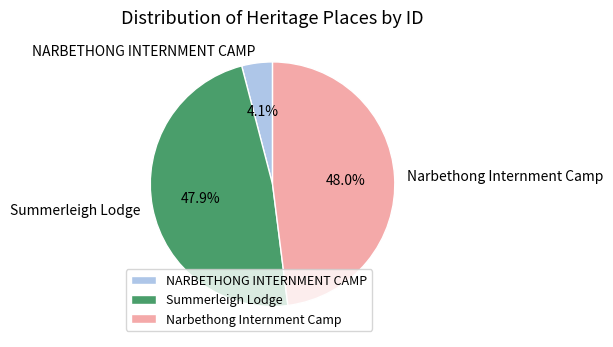

What is the smallest slice in the pie chart?

NARBETHONG INTERNMENT CAMP